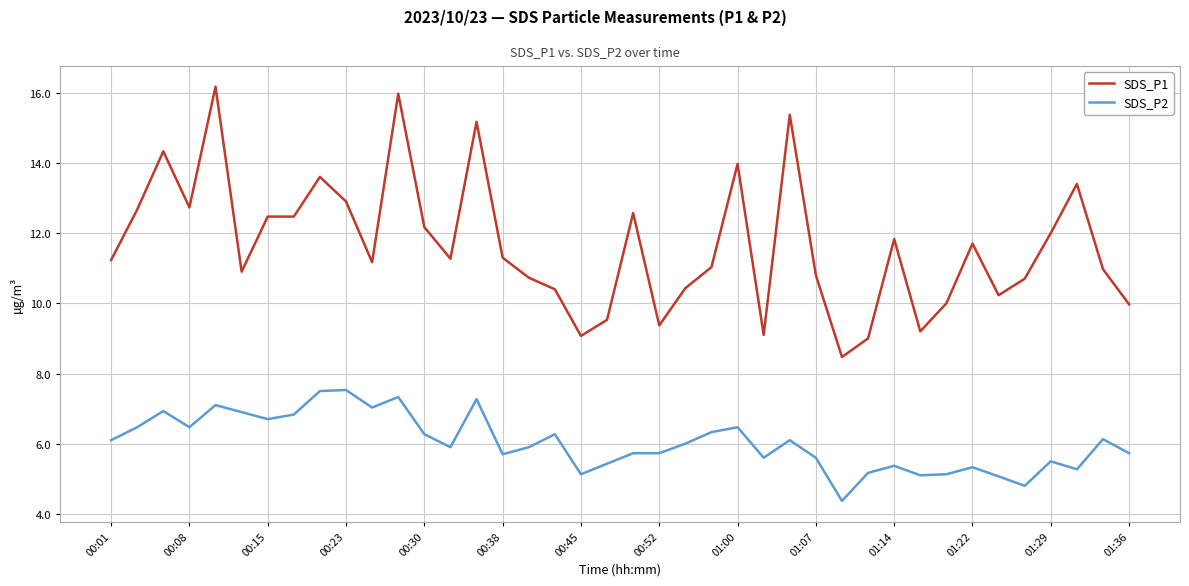

What is the difference between the maximum and minimum values in the SDS_P2 series?

3.2